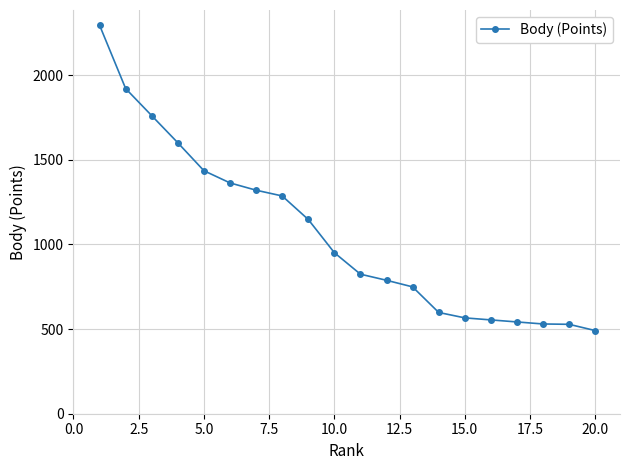

What is the value of the 18th point from the left?

530